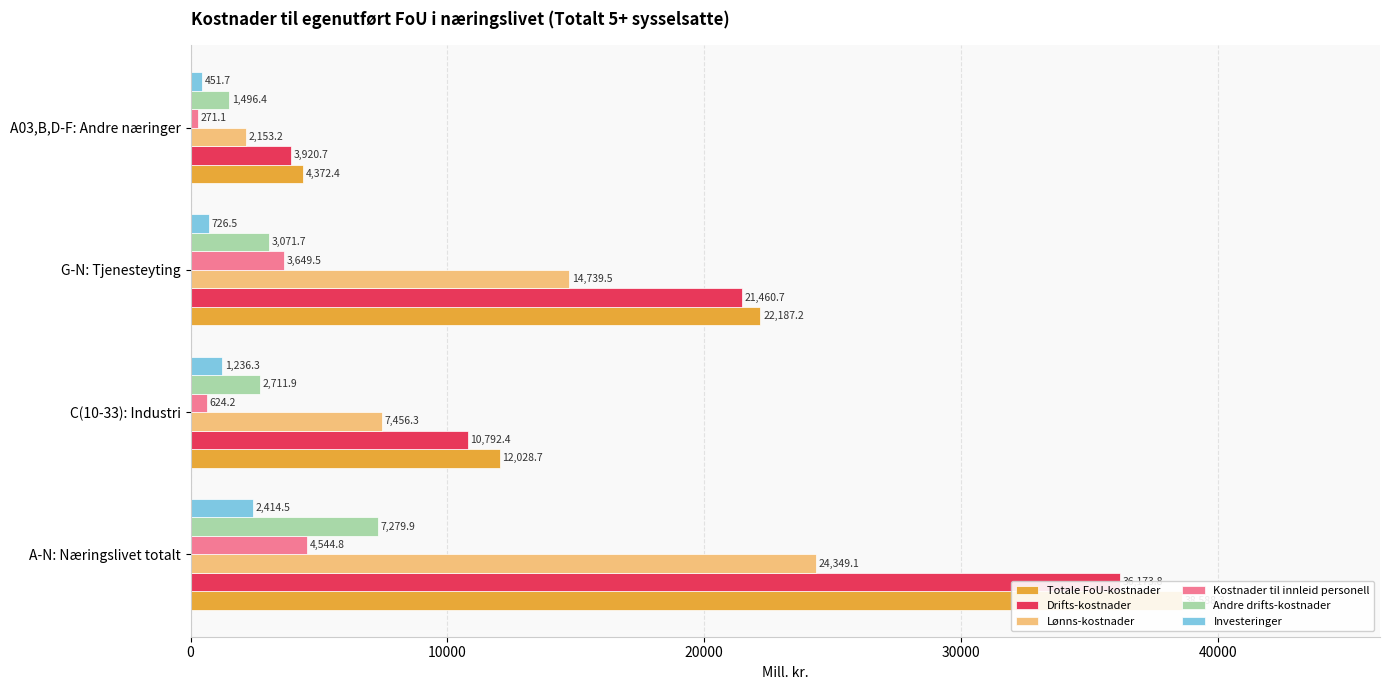

At how many categories does at least one series exceed 8344?

3